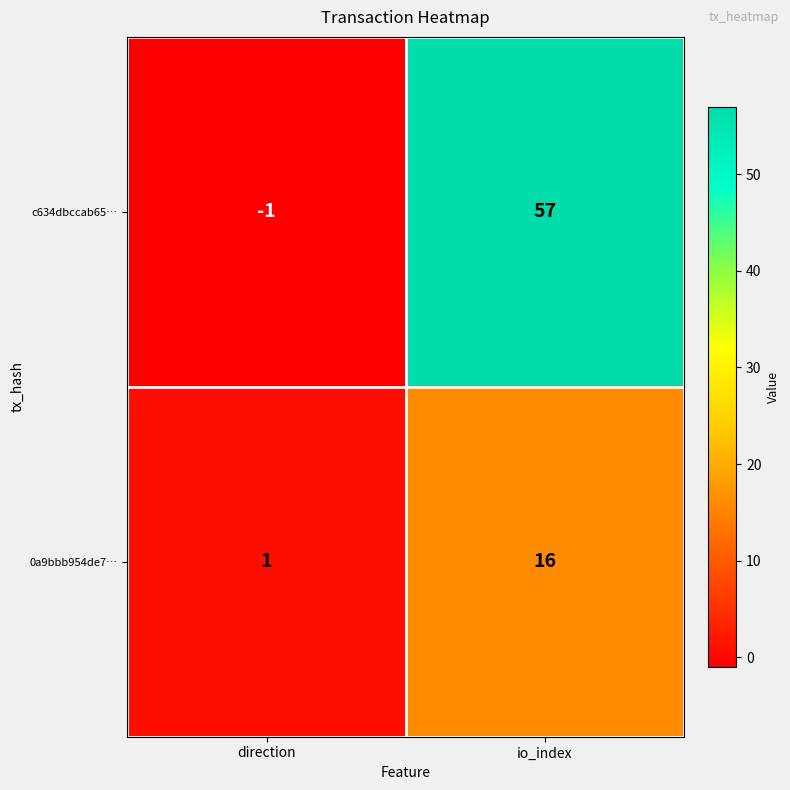

Reading left to right, list all the values displayed in this chart.

c634dbccab65…: -1	57
0a9bbb954de7…: 1	16